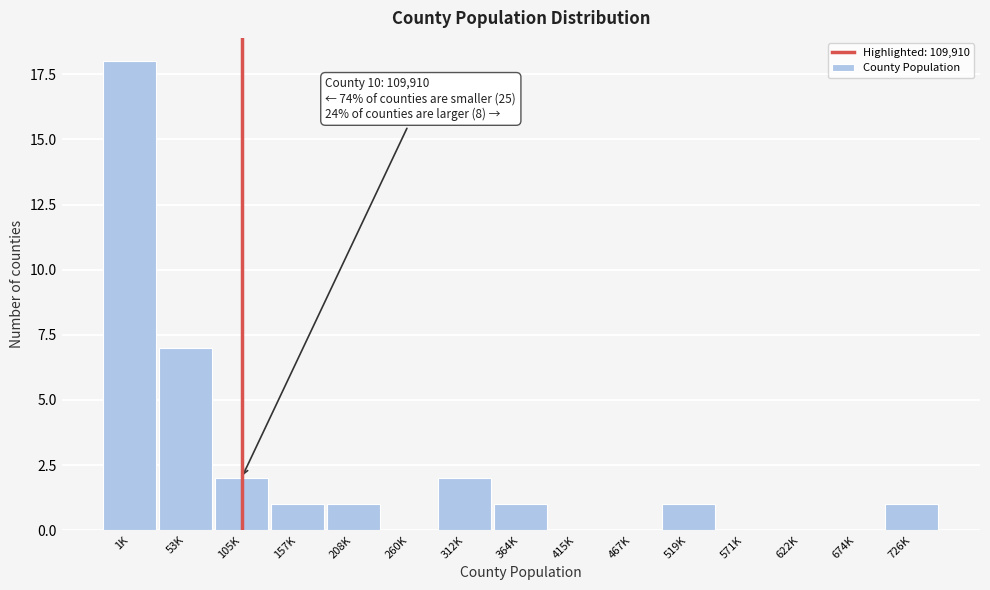

Reading left to right, transcribe all the data shown in this chart.

1K=18	53K=7	105K=2	157K=1	208K=1	260K=0	312K=2	364K=1	415K=0	467K=0	519K=1	571K=0	622K=0	674K=0	726K=1